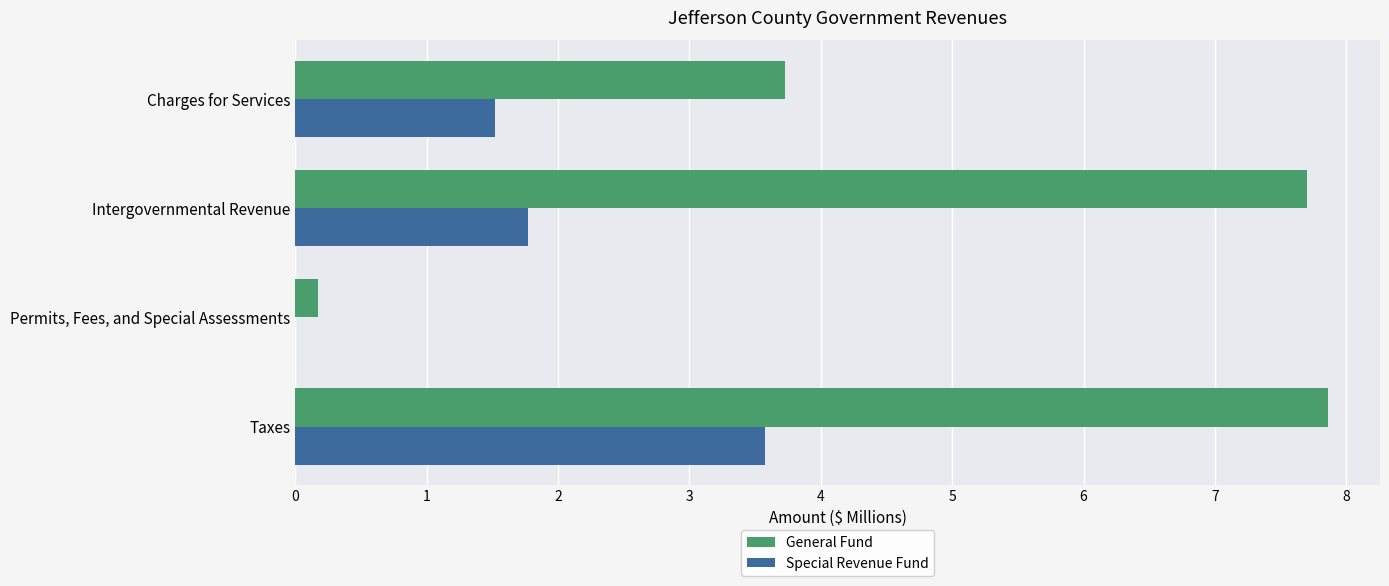

Which series changed the most between Taxes and Intergovernmental Revenue?

Special Revenue Fund